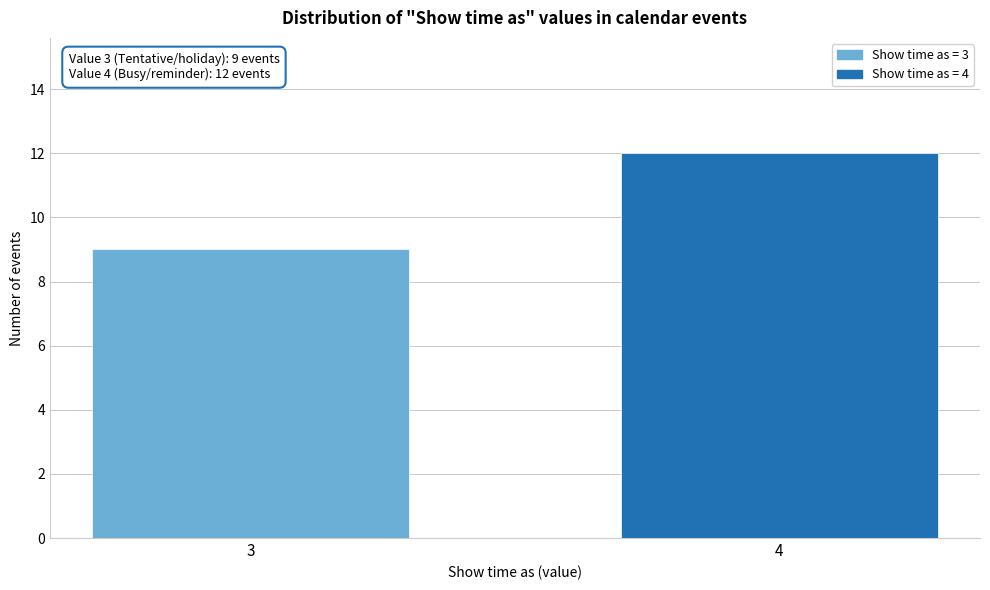

Reading left to right, what are all the values shown in this chart?

3=9	4=12